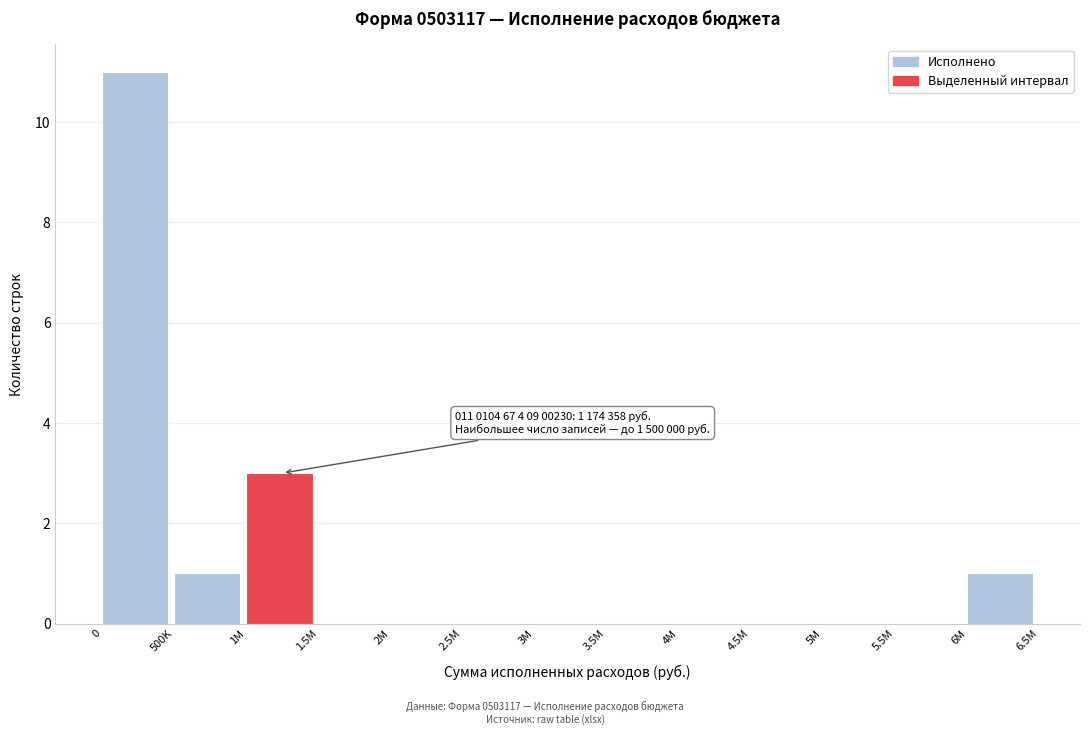

Reading right to left, transcribe all the data shown in this chart.

6M=1	5.5M=0	5M=0	4.5M=0	4M=0	3.5M=0	3M=0	2.5M=0	2M=0	1.5M=0	1M=3	500K=1	0=11